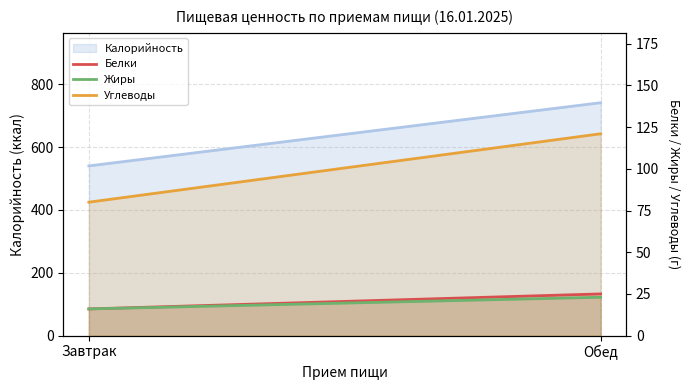

Is the value of Жиры (line) at Завтрак greater than the value of Углеводы (line) at Обед?

No